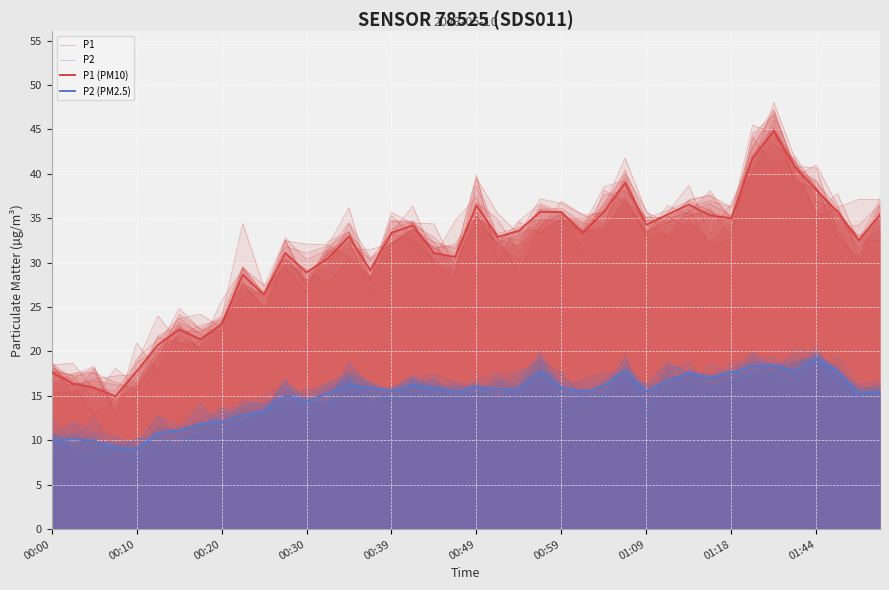

True or false: P1 (PM10) and P2 cross at least once.

False